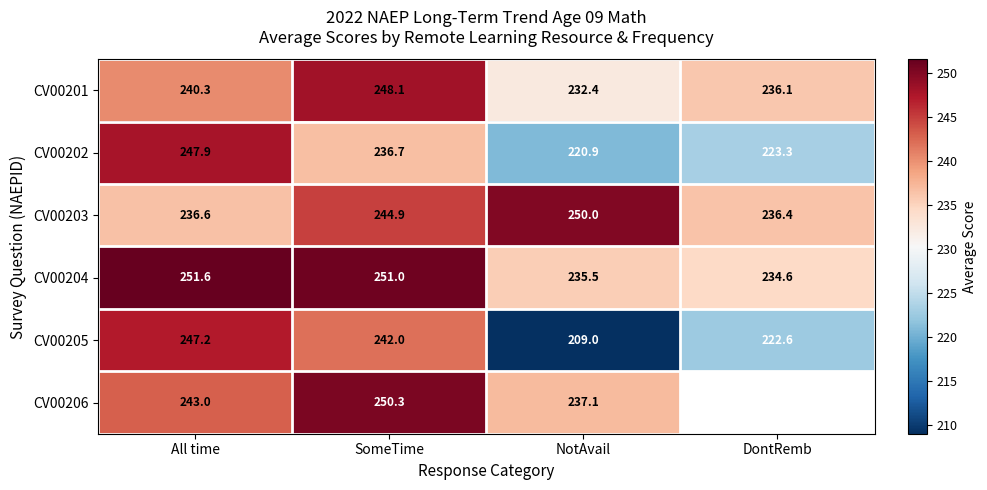

Count the number of categories in the chart.

4